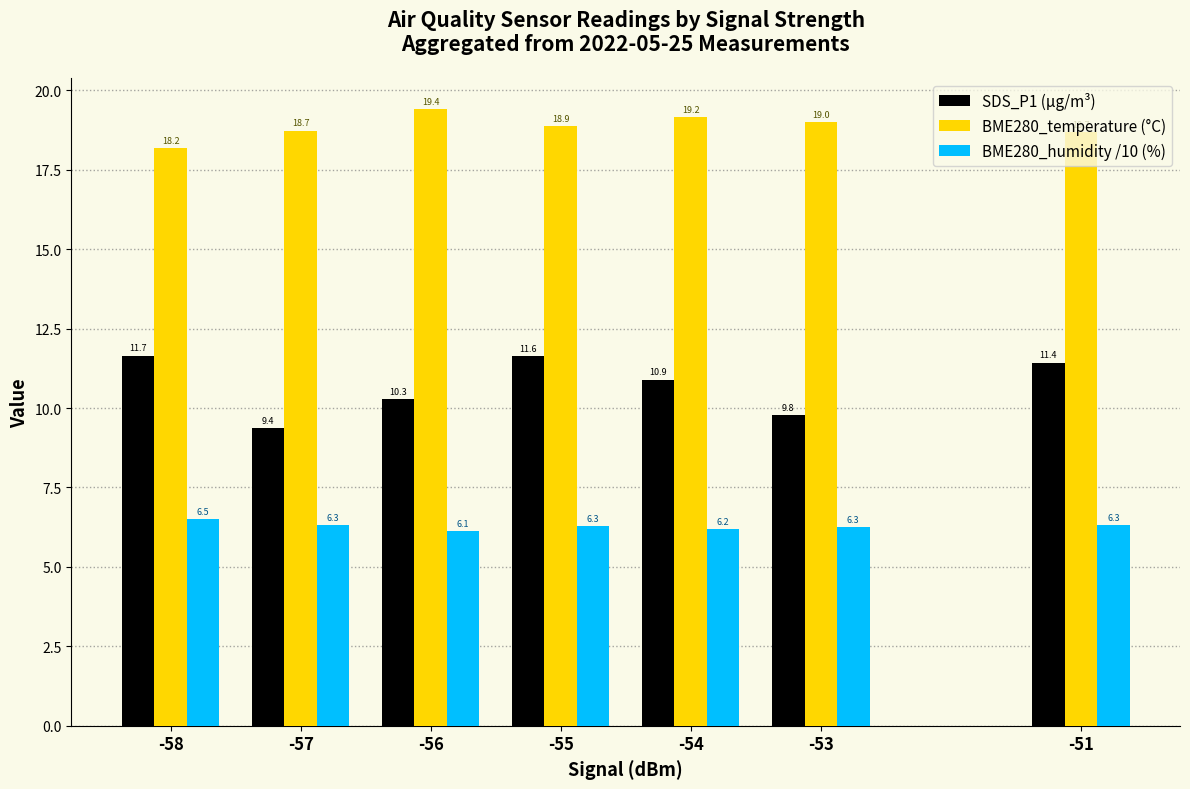

Rank the series at -57 from highest to lowest value.

BME280_temperature (°C), SDS_P1 (µg/m³), BME280_humidity /10 (%)